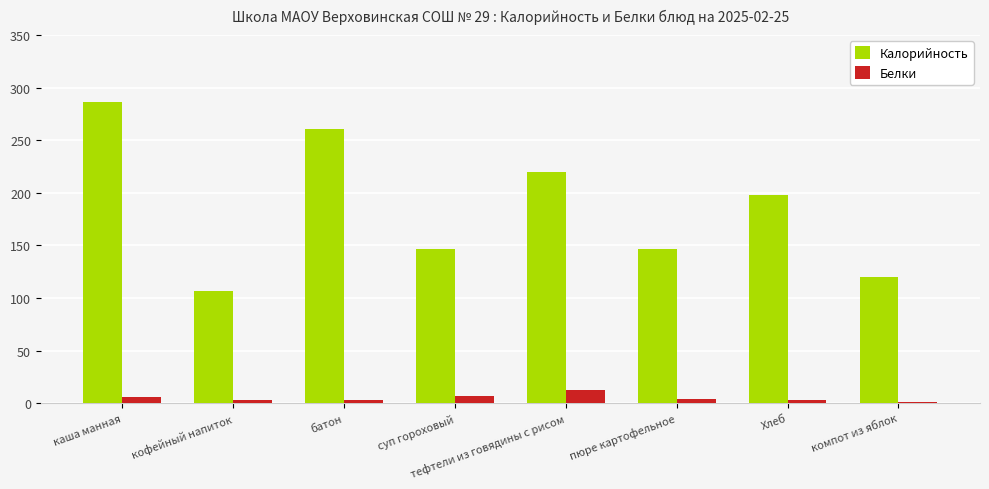

Which series has the widest spread of values?

Калорийность